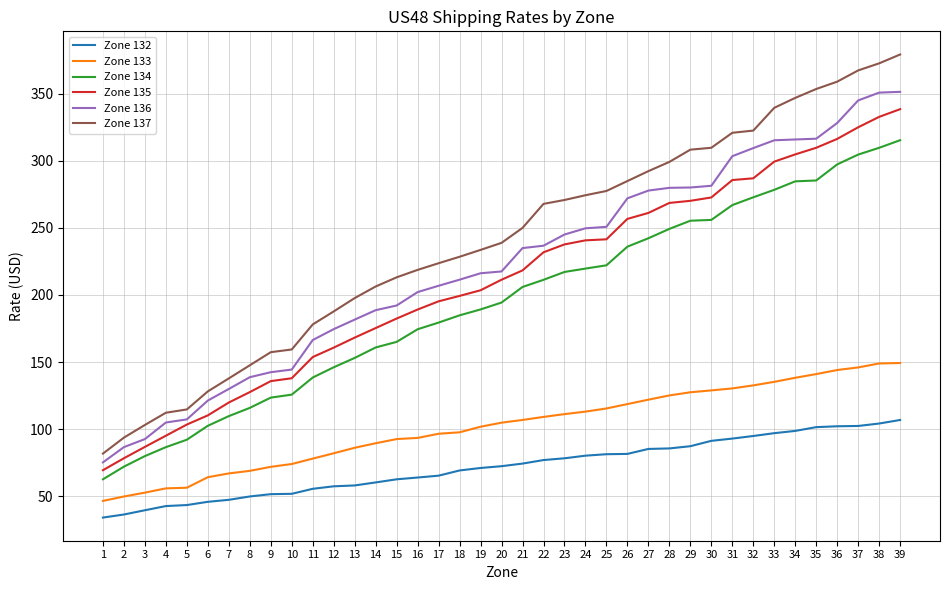

Which series has the widest spread of values?

Zone 137